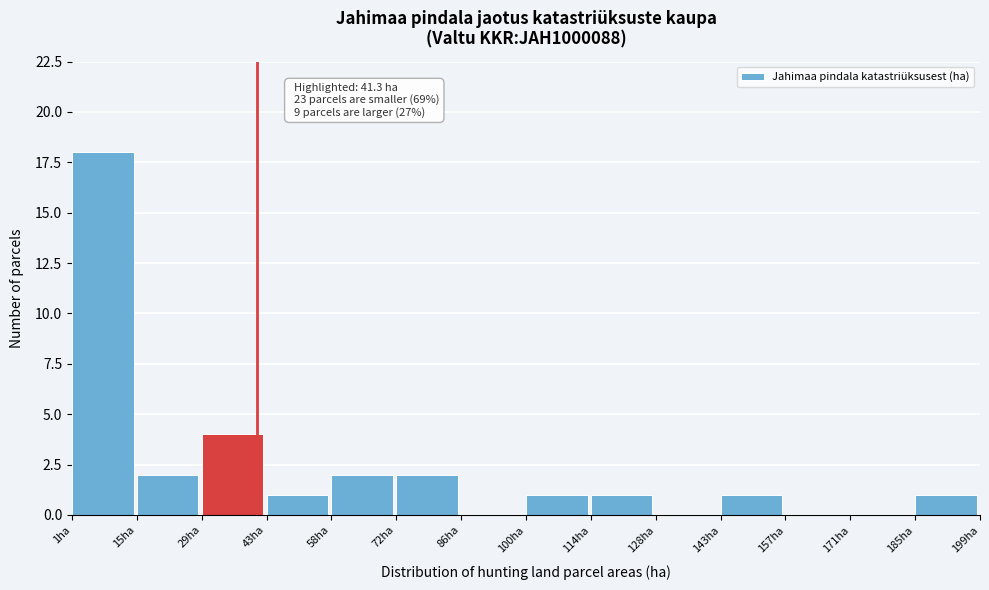

Over which range of the x-axis is the bar tallest?

2 to 16